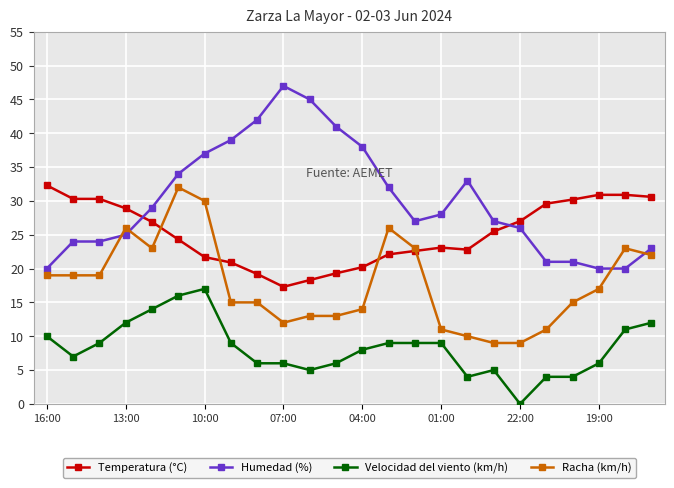

What is the value of the Velocidad del viento (km/h) point at the 21st from the left?

4.0